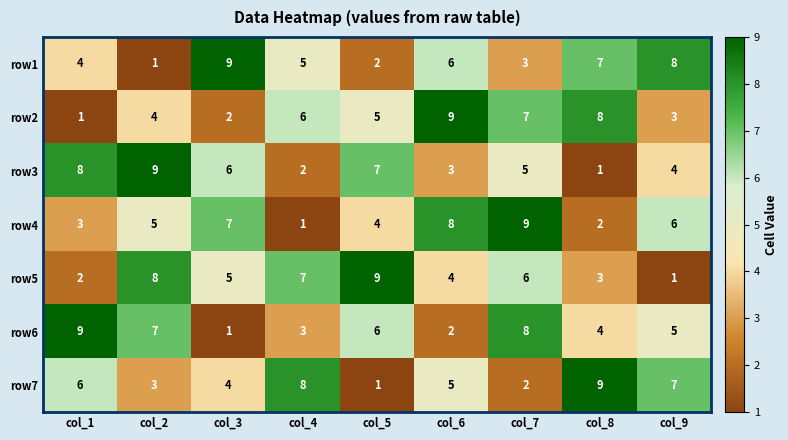

What is the total value across all series at col_6?

37